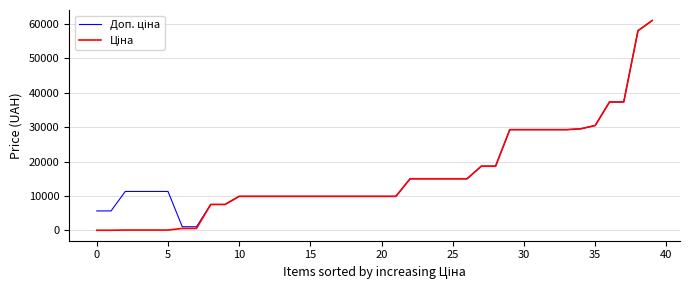

What is the greatest value displayed?

61024.7